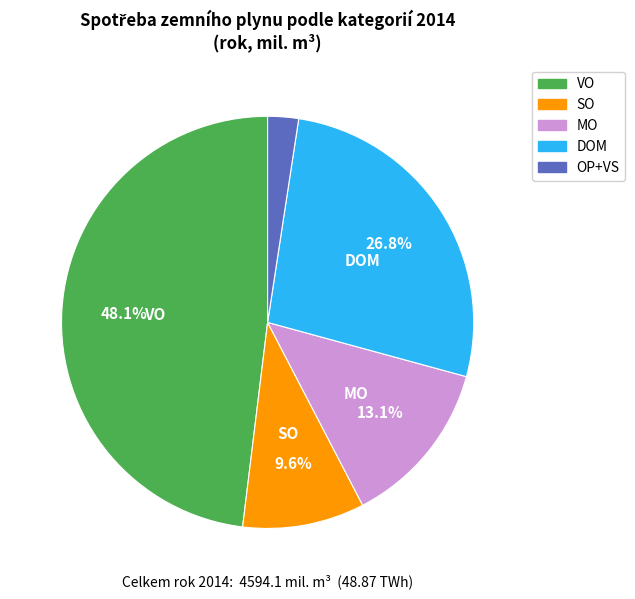

To the nearest percent, what portion does MO represent?

13%